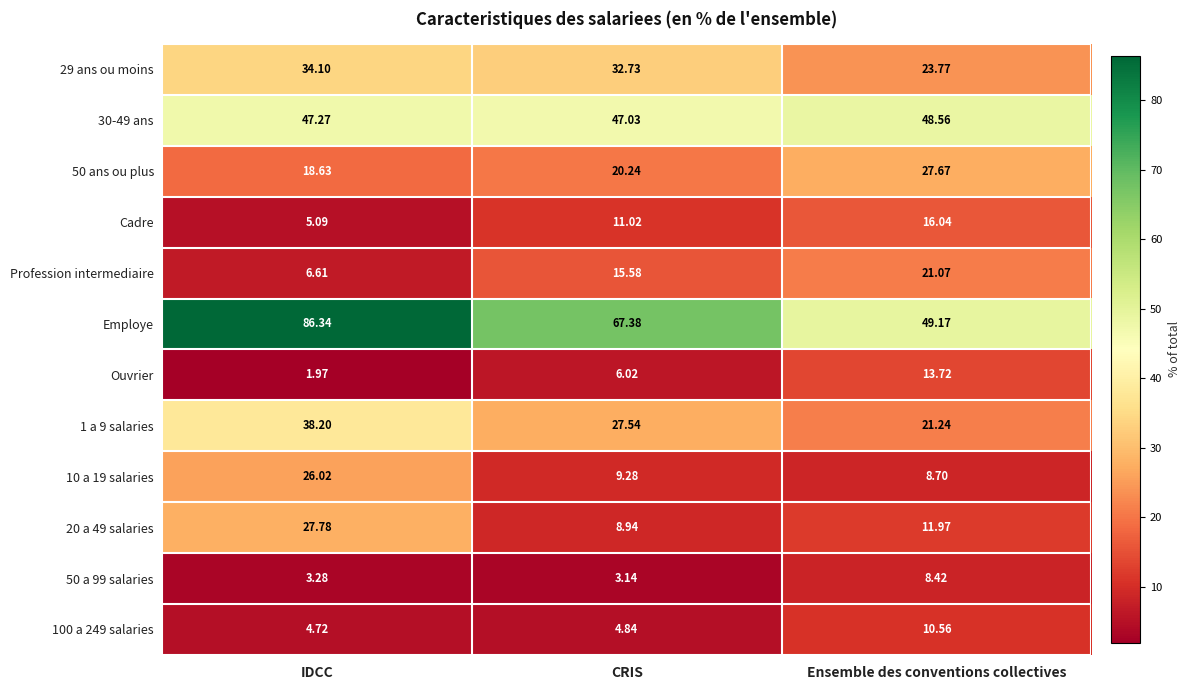

Which label corresponds to the largest value in the chart?

IDCC